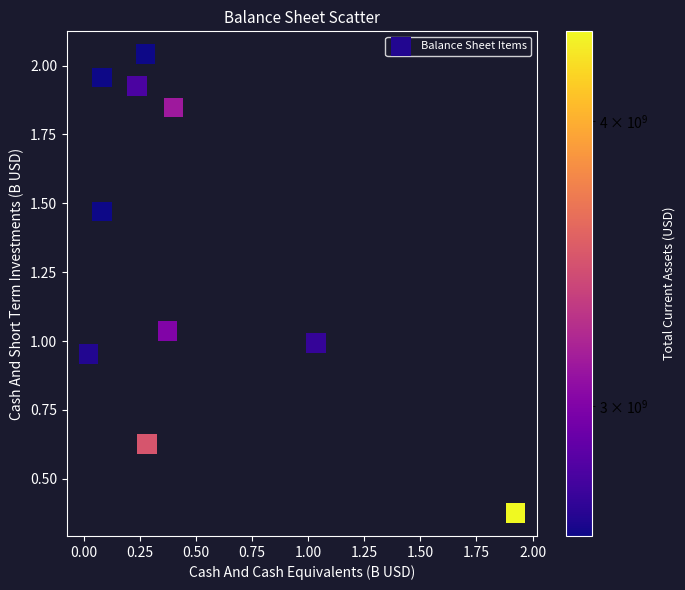

What is the average Y value?

1.3